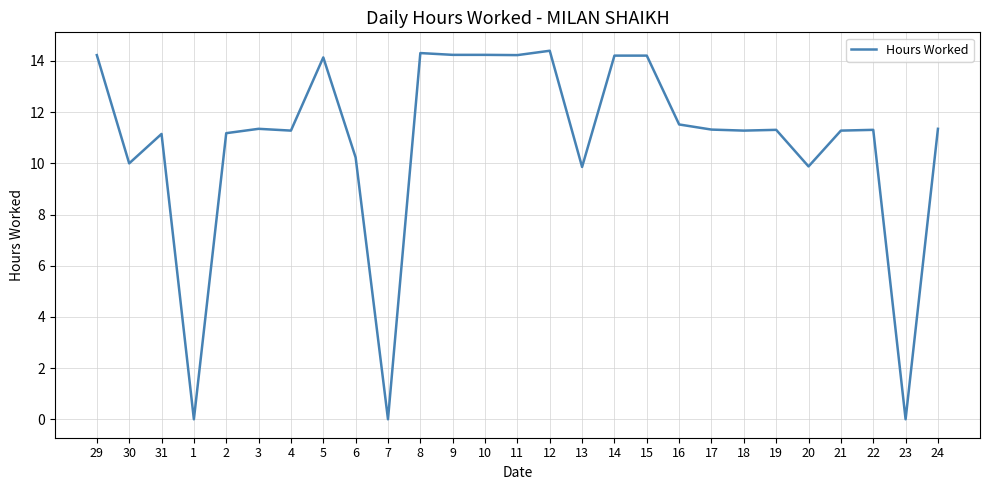

What position from the right is 5?

20